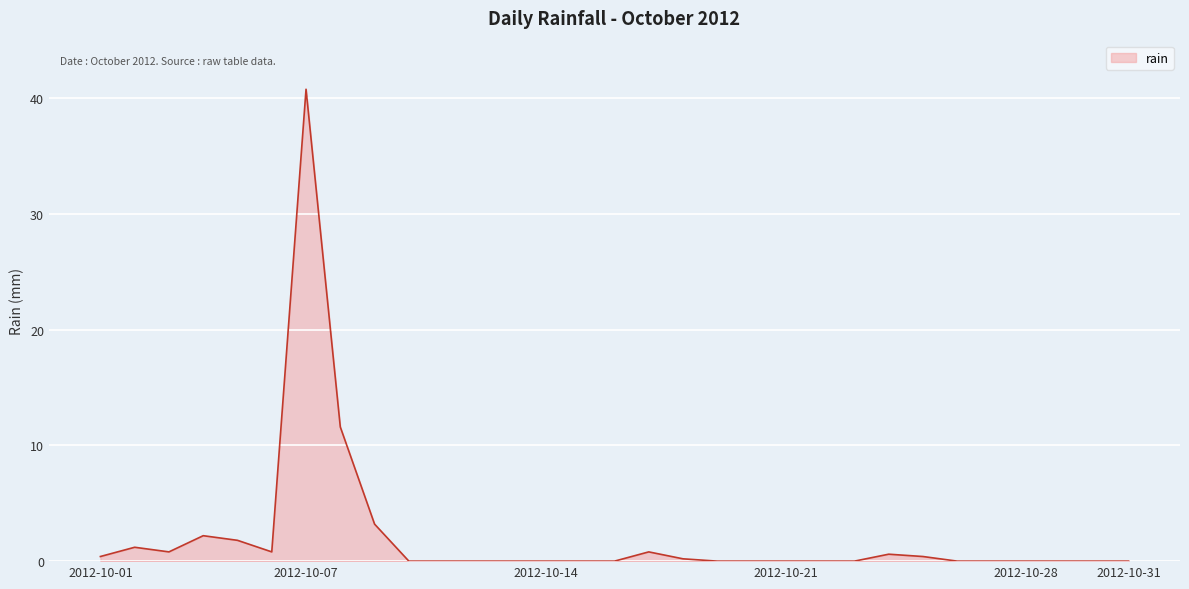

What is the maximum value shown in the chart?

40.8